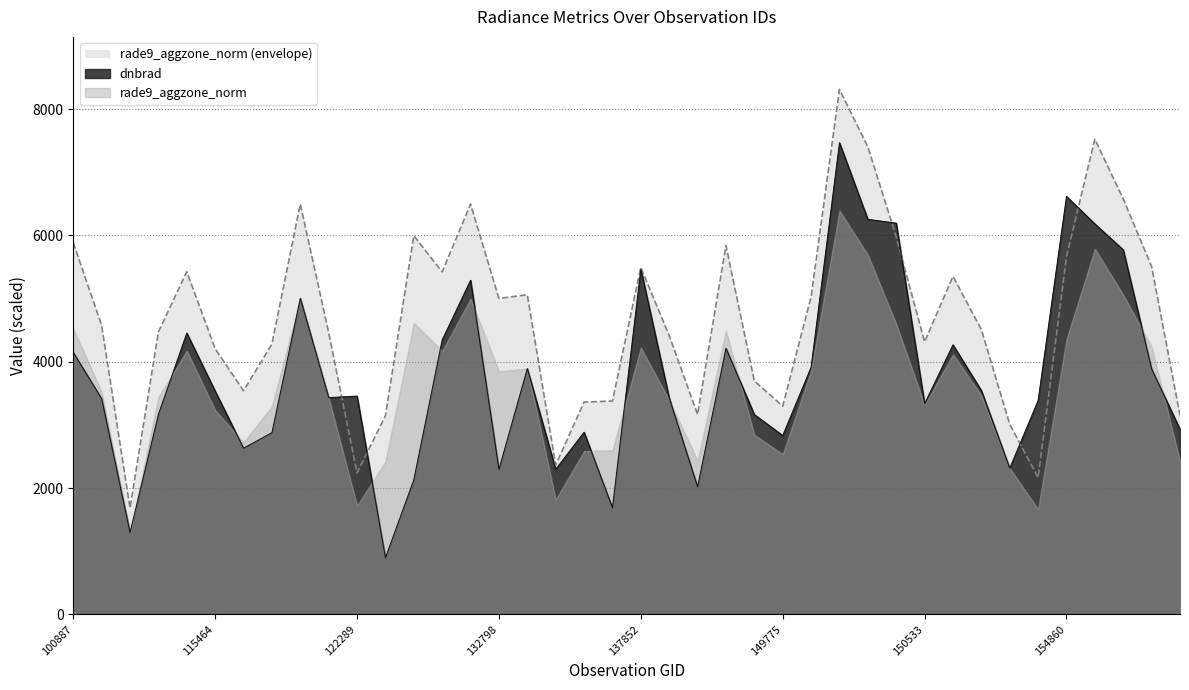

What is the greatest value displayed?

8313.5